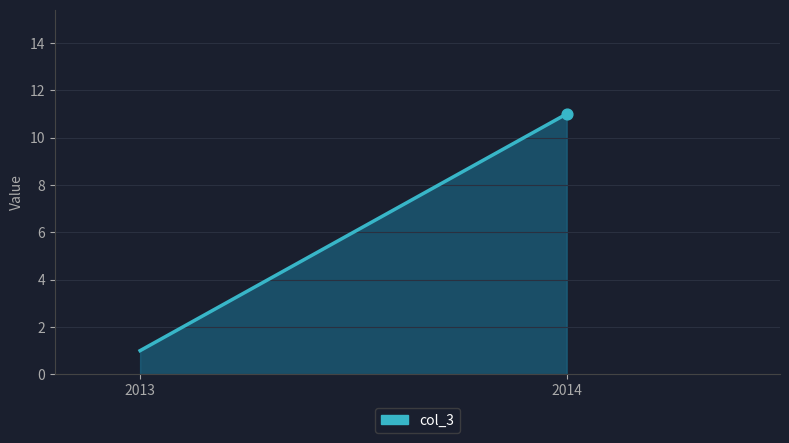

Approximately how many times larger is the value at 2014 compared to 2013?

11.0